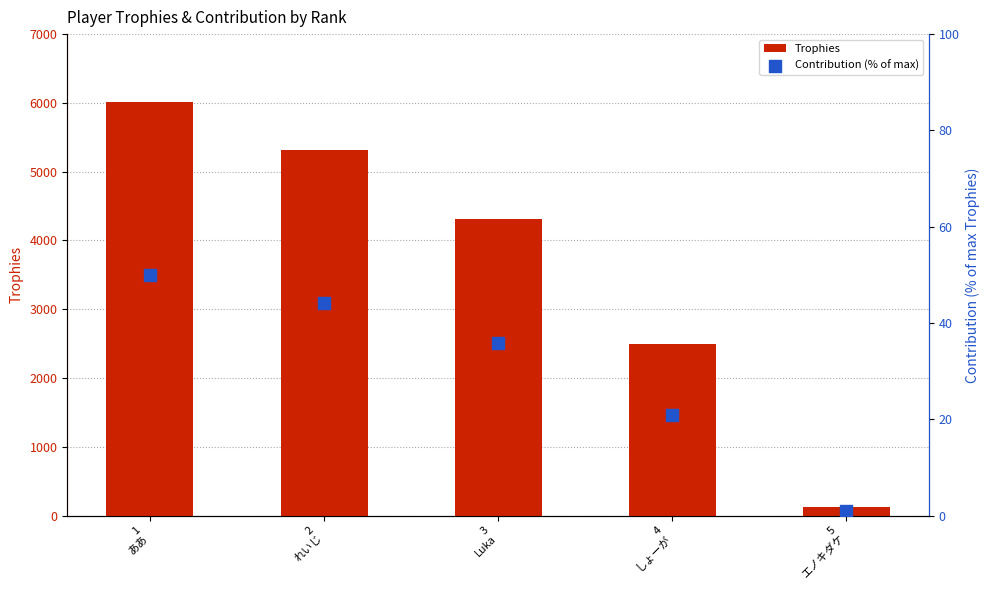

Which series has the largest total across all categories?

Trophies